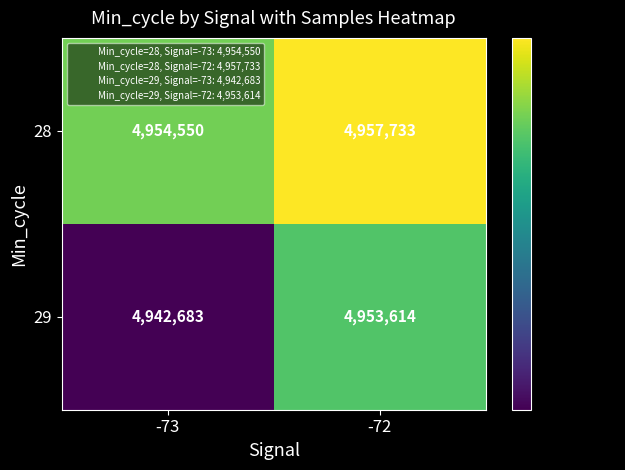

At how many categories does at least one series exceed 4946879?

2